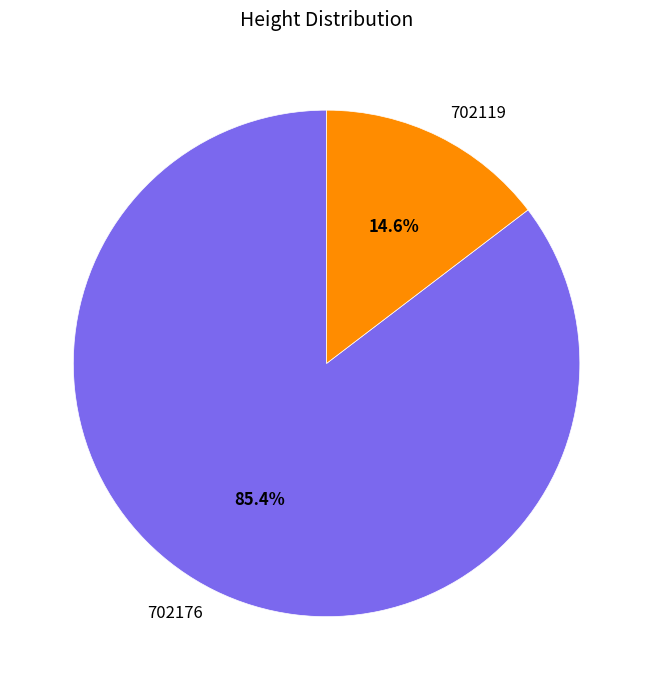

Between 702119 and 702176, which is larger?

702176